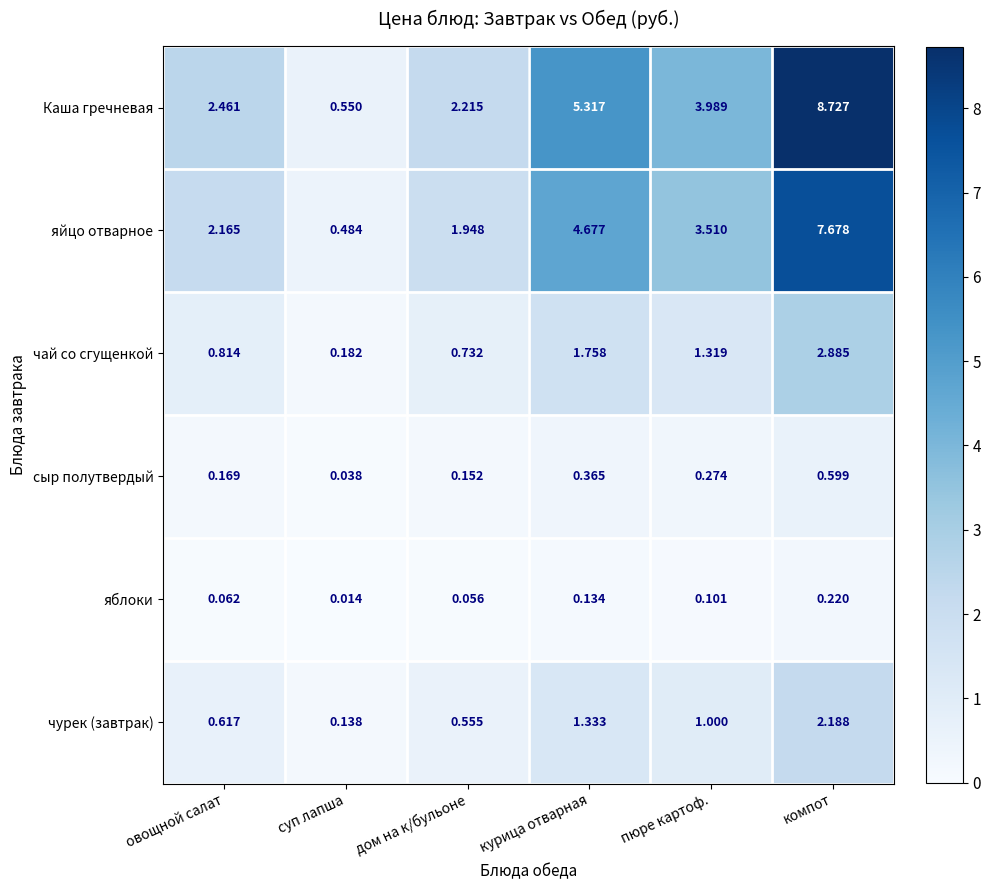

At which label is чай со сгущенкой closest to 1?

овощной салат